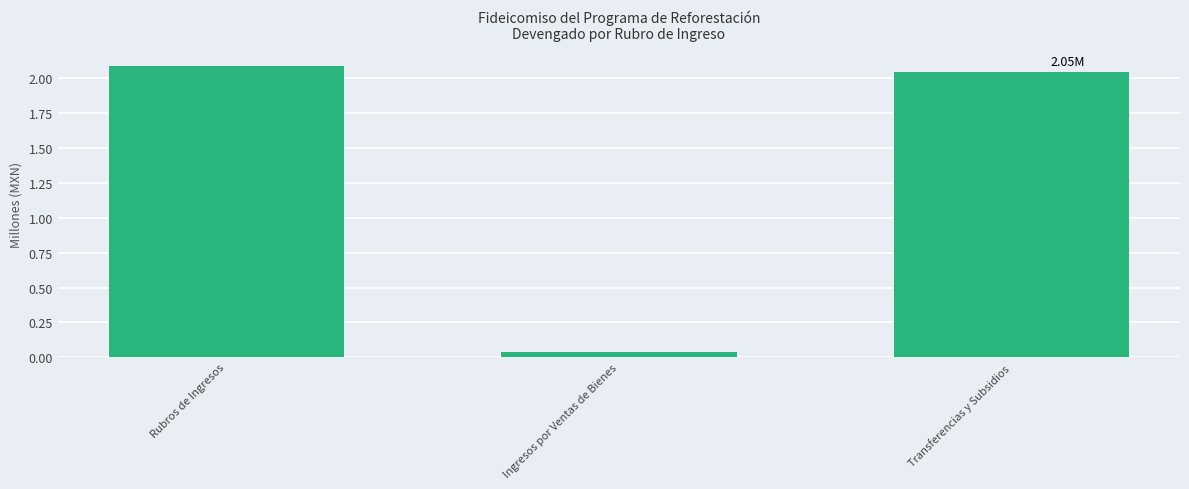

What is the sum of all values?

4.2